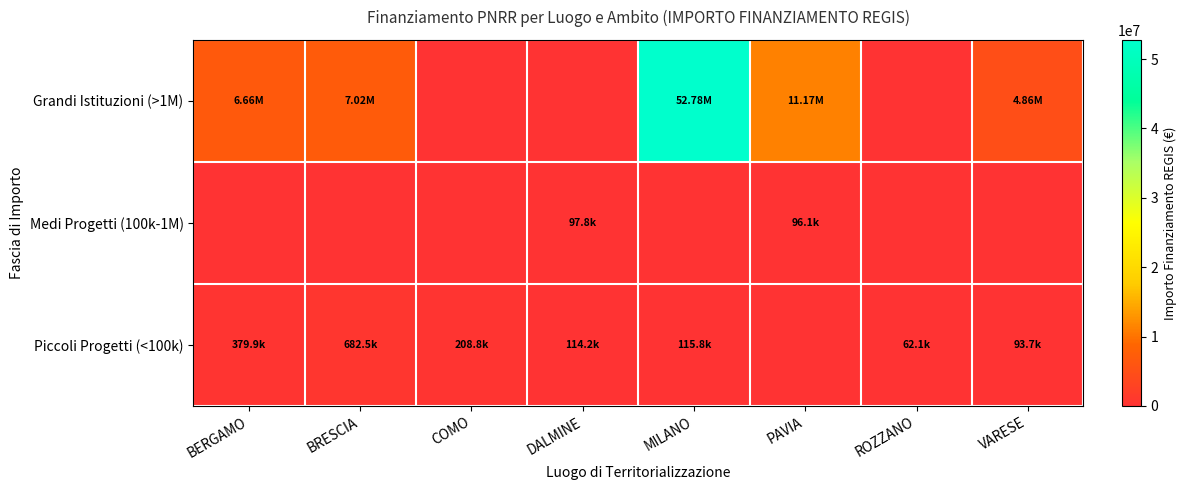

Which series changed the most between BERGAMO and BRESCIA?

Grandi Istituzioni (>1M)